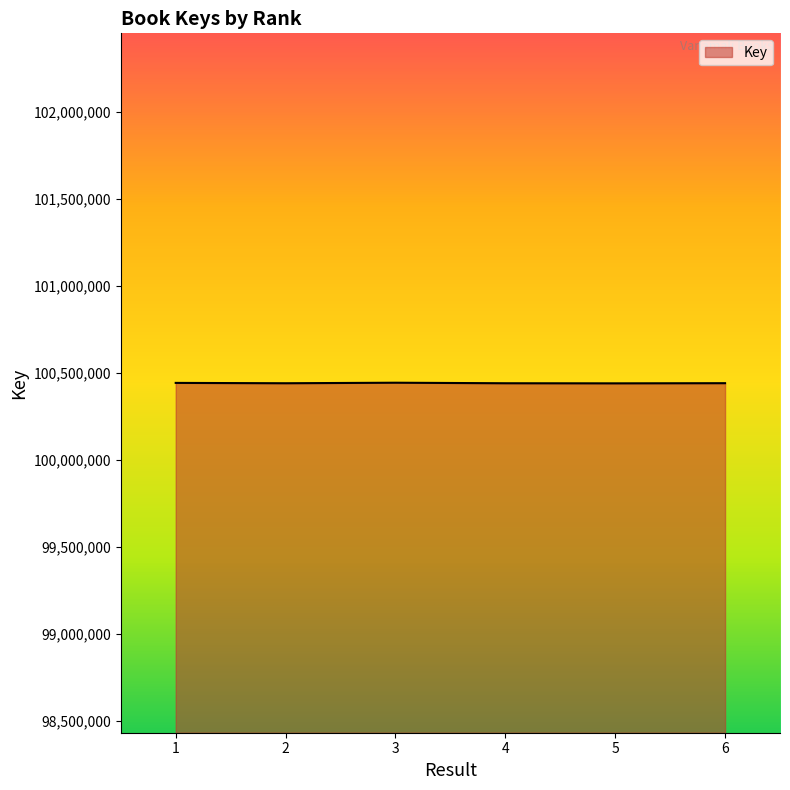

What is the ratio of the value at 2 to the value at 3?

1.0